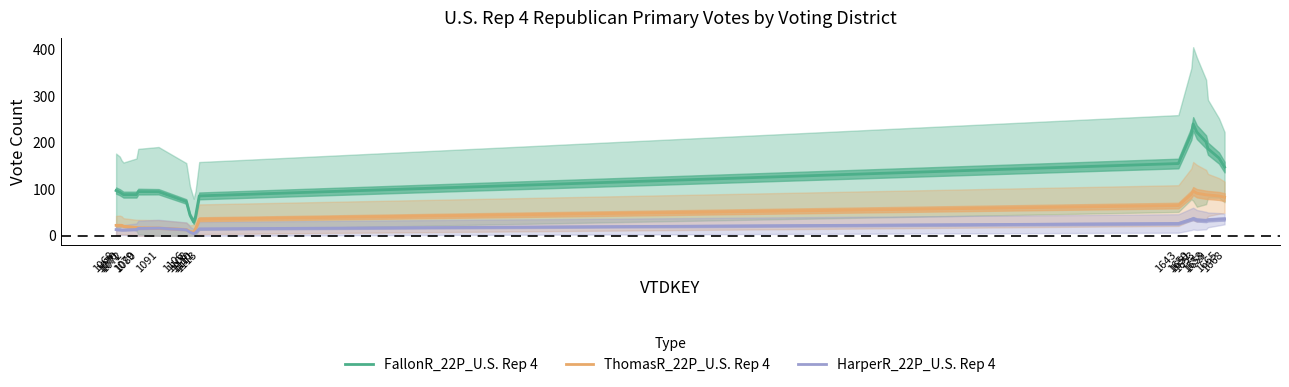

Is this an area chart (filled region under the line)?

No